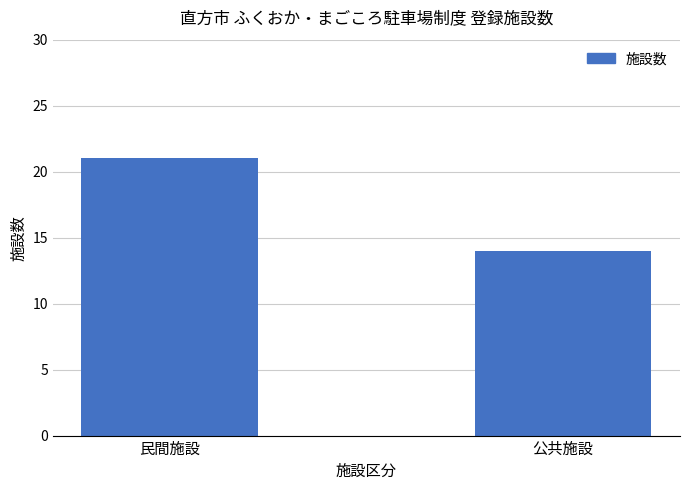

Reading right to left, extract all data points from this chart.

14	21